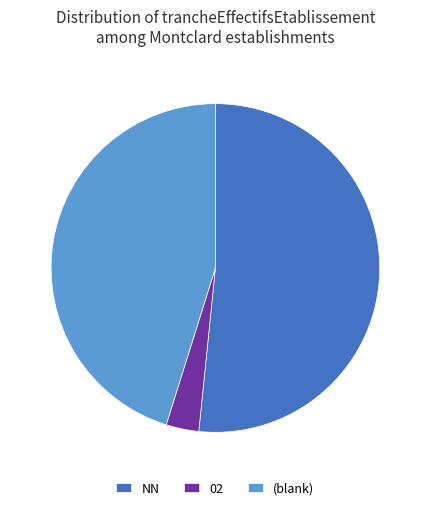

What is the largest slice in the pie chart?

NN